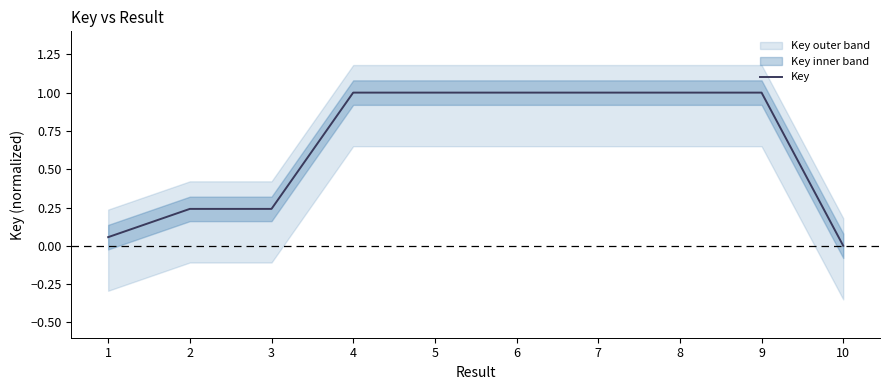

The chart shows a value of 1.0 at 4. True or false?

True